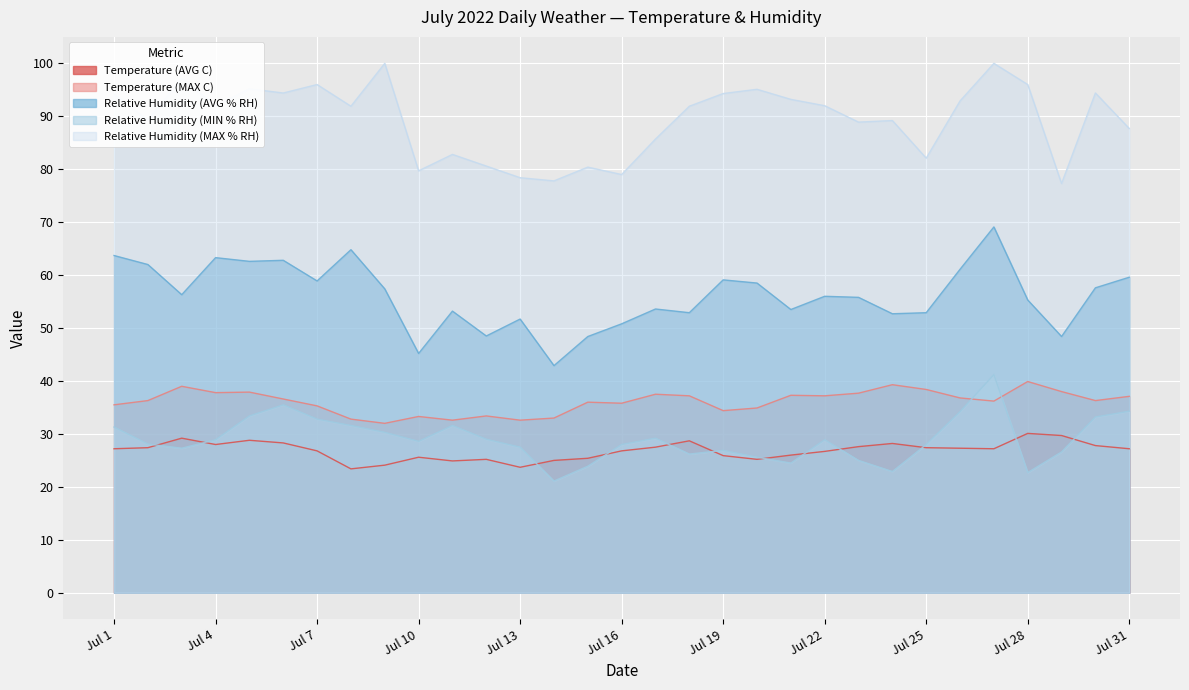

Reading left to right, transcribe all the data shown in this chart.

Temperature (AVG C): Jul 1=27.2	Jul 2=27.4	Jul 3=29.2	Jul 4=28.0	Jul 5=28.8	Jul 6=28.3	Jul 7=26.8	Jul 8=23.4	Jul 9=24.1	Jul 10=25.6	Jul 11=24.9	Jul 12=25.2	Jul 13=23.7	Jul 14=25.0	Jul 15=25.4	Jul 16=26.8	Jul 17=27.5	Jul 18=28.7	Jul 19=25.9	Jul 20=25.2	Jul 21=26.0	Jul 22=26.7	Jul 23=27.6	Jul 24=28.2	Jul 25=27.4	Jul 26=27.3	Jul 27=27.2	Jul 28=30.1	Jul 29=29.7	Jul 30=27.8	Jul 31=27.2
Temperature (MAX C): Jul 1=35.5	Jul 2=36.3	Jul 3=39.0	Jul 4=37.8	Jul 5=37.9	Jul 6=36.6	Jul 7=35.3	Jul 8=32.8	Jul 9=32.0	Jul 10=33.3	Jul 11=32.6	Jul 12=33.4	Jul 13=32.6	Jul 14=33.0	Jul 15=36.0	Jul 16=35.8	Jul 17=37.5	Jul 18=37.2	Jul 19=34.4	Jul 20=34.9	Jul 21=37.3	Jul 22=37.2	Jul 23=37.7	Jul 24=39.3	Jul 25=38.4	Jul 26=36.8	Jul 27=36.2	Jul 28=39.9	Jul 29=38.0	Jul 30=36.3	Jul 31=37.1
Relative Humidity (AVG % RH): Jul 1=63.7	Jul 2=62.0	Jul 3=56.3	Jul 4=63.3	Jul 5=62.6	Jul 6=62.8	Jul 7=58.9	Jul 8=64.8	Jul 9=57.4	Jul 10=45.2	Jul 11=53.2	Jul 12=48.5	Jul 13=51.7	Jul 14=42.9	Jul 15=48.4	Jul 16=50.8	Jul 17=53.6	Jul 18=52.9	Jul 19=59.1	Jul 20=58.5	Jul 21=53.5	Jul 22=56.0	Jul 23=55.8	Jul 24=52.7	Jul 25=52.9	Jul 26=61.1	Jul 27=69.1	Jul 28=55.3	Jul 29=48.4	Jul 30=57.6	Jul 31=59.6
Relative Humidity (MIN % RH): Jul 1=31.3	Jul 2=28.1	Jul 3=27.3	Jul 4=28.9	Jul 5=33.4	Jul 6=35.5	Jul 7=32.8	Jul 8=31.6	Jul 9=30.3	Jul 10=28.6	Jul 11=31.6	Jul 12=29.0	Jul 13=27.5	Jul 14=21.1	Jul 15=23.9	Jul 16=28.0	Jul 17=29.2	Jul 18=26.2	Jul 19=26.9	Jul 20=25.6	Jul 21=24.5	Jul 22=28.9	Jul 23=25.0	Jul 24=22.9	Jul 25=28.0	Jul 26=34.2	Jul 27=41.2	Jul 28=22.7	Jul 29=26.6	Jul 30=33.2	Jul 31=34.3
Relative Humidity (MAX % RH): Jul 1=94.2	Jul 2=89.3	Jul 3=97.2	Jul 4=92.0	Jul 5=95.2	Jul 6=94.4	Jul 7=96.0	Jul 8=91.9	Jul 9=100.0	Jul 10=79.7	Jul 11=82.8	Jul 12=80.6	Jul 13=78.4	Jul 14=77.8	Jul 15=80.4	Jul 16=79.0	Jul 17=85.7	Jul 18=91.9	Jul 19=94.3	Jul 20=95.1	Jul 21=93.2	Jul 22=92.0	Jul 23=88.9	Jul 24=89.2	Jul 25=82.1	Jul 26=92.9	Jul 27=100.0	Jul 28=96.0	Jul 29=77.3	Jul 30=94.4	Jul 31=87.7